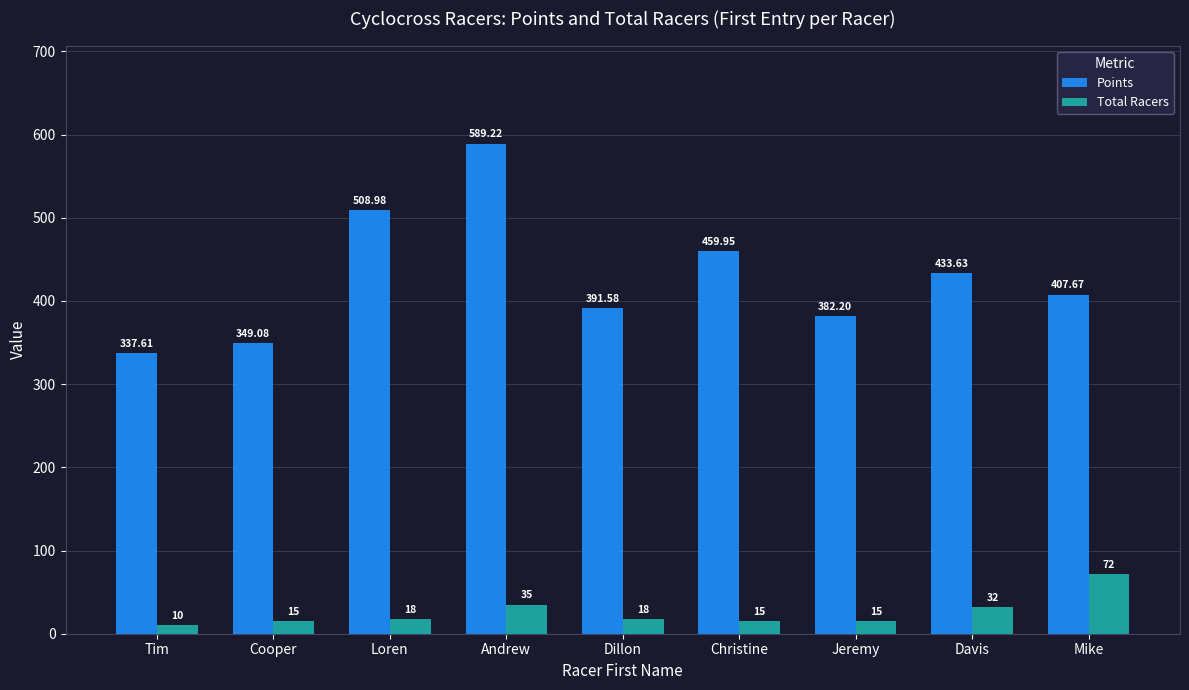

How many bars are there in total?

18